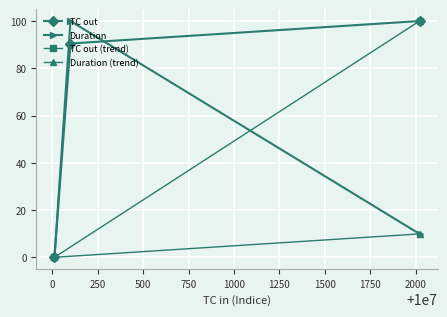

Where is TC out nearest to the value 50?

10000100